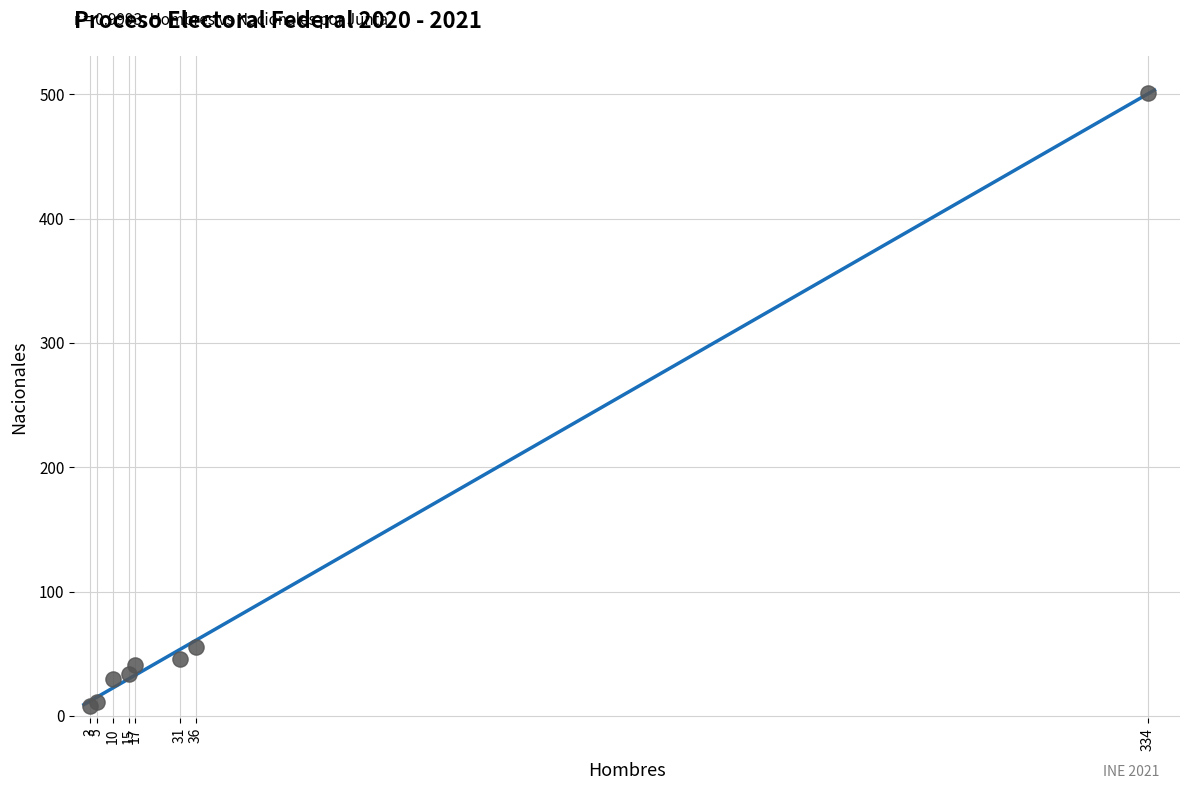

What Y value in the scatter plot is closest to 254?

55